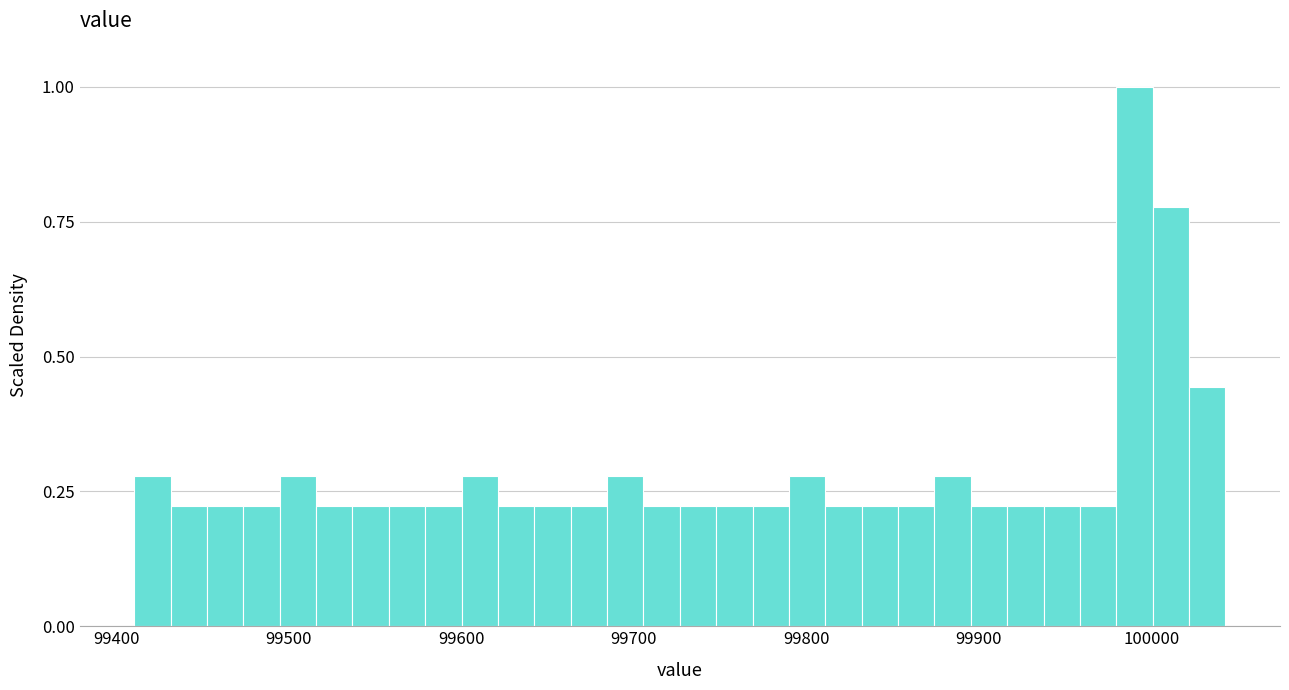

Read against the x-axis, roughly where is the centre of the tallest bar?

99990